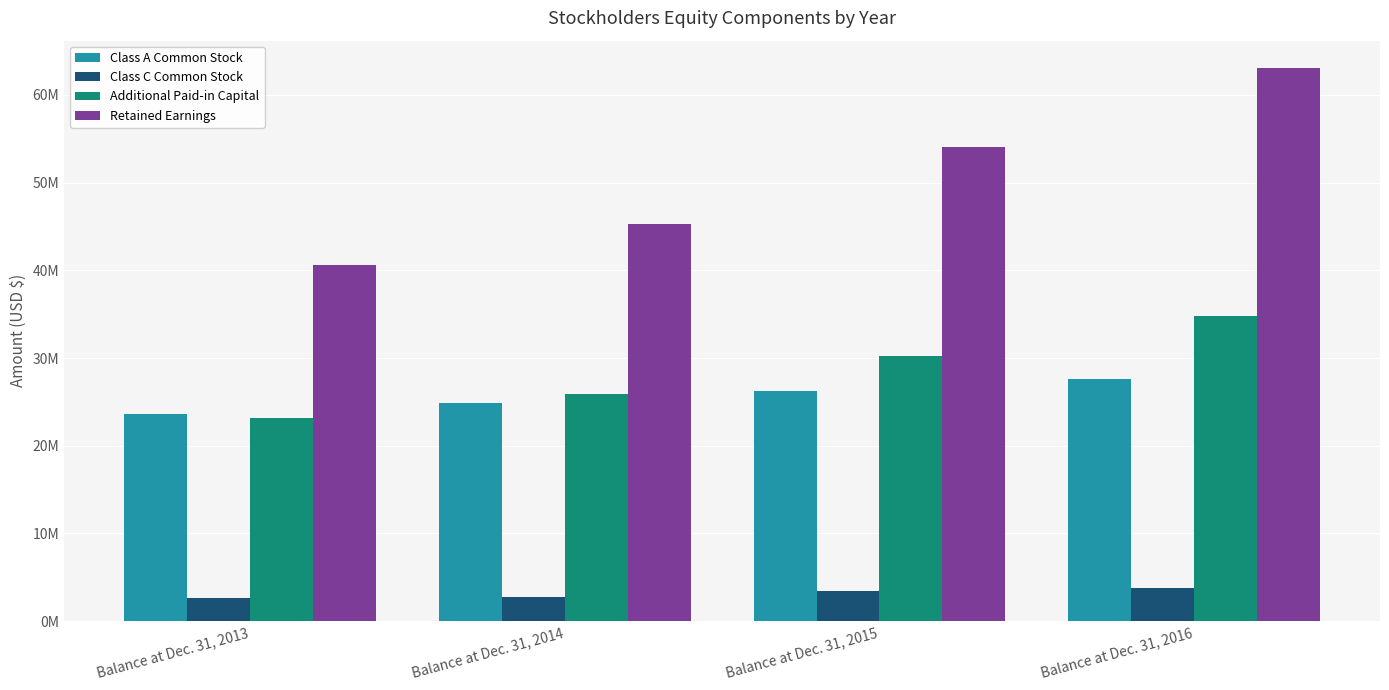

Does the chart contain stacked bars?

No